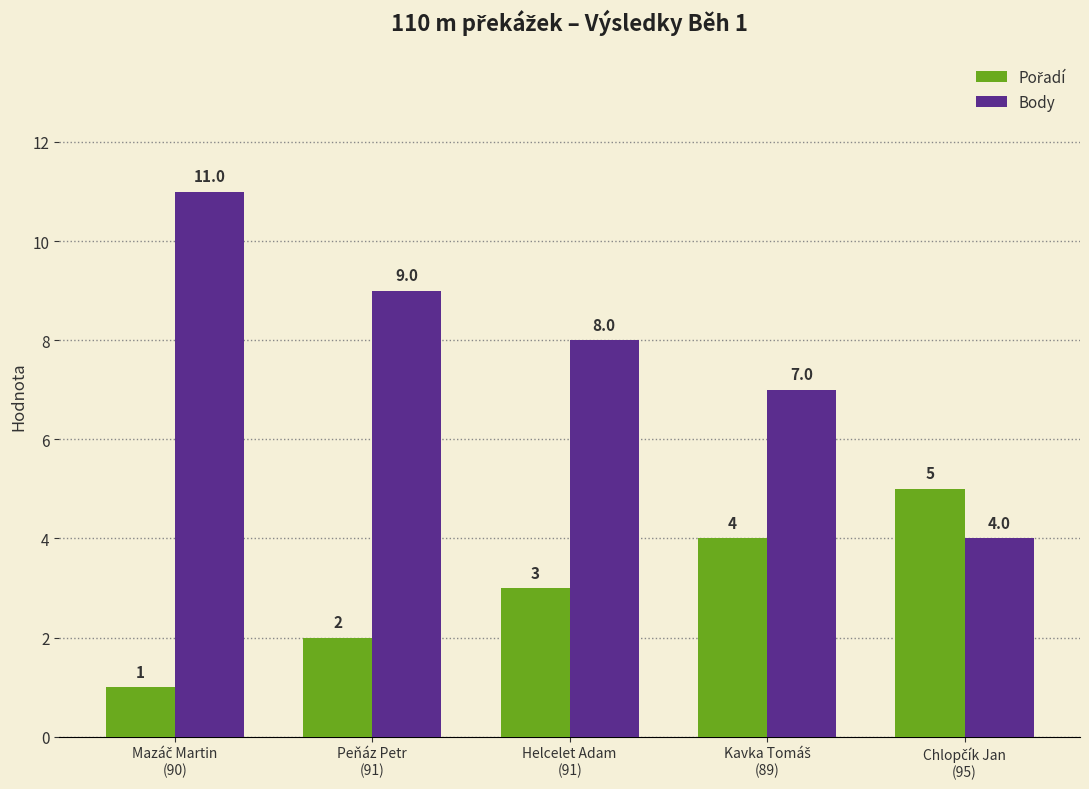

What is the difference between the maximum and second lowest values in the Body series?

4